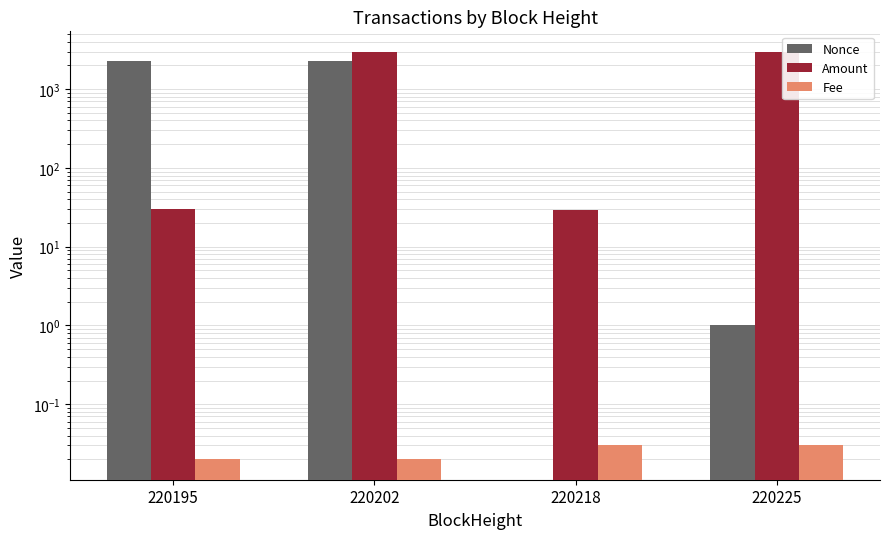

Reading left to right, transcribe all the data shown in this chart.

Nonce: 220195=2280.0	220202=2282.0	220218=0.0	220225=1.0
Amount: 220195=30.0	220202=2983.9	220218=29.0	220225=2983.8
Fee: 220195=0.0	220202=0.0	220218=0.0	220225=0.0